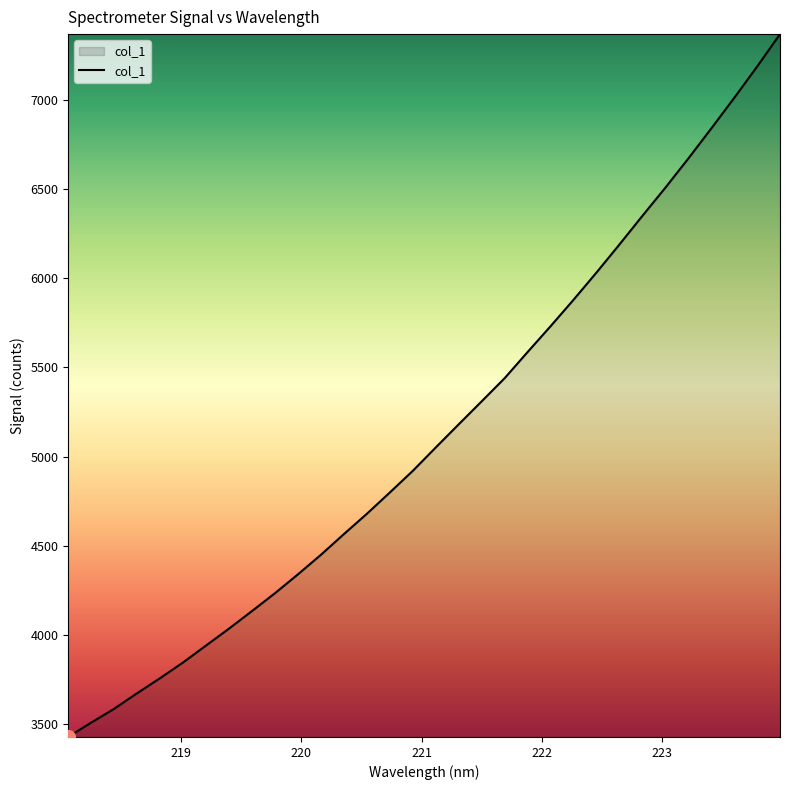

What is the difference between the maximum and minimum values?

3939.0